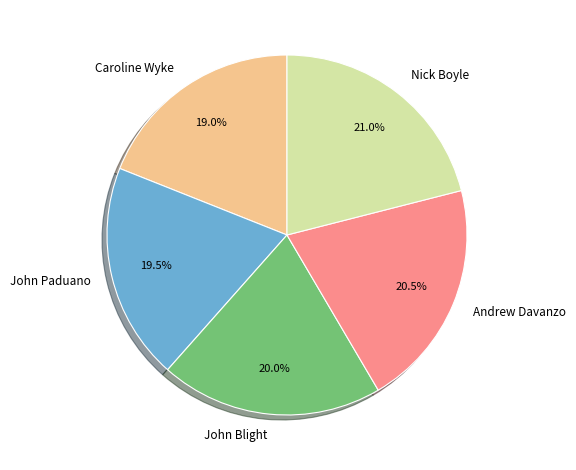

What portion of the pie excludes John Paduano?

80.5%